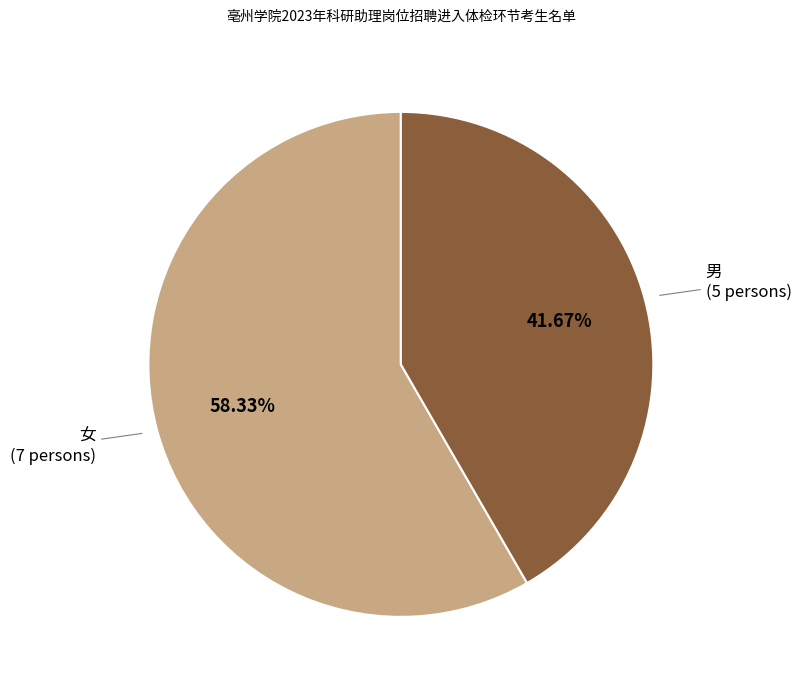

The 男 slice represents 28% of the pie. True or false?

False